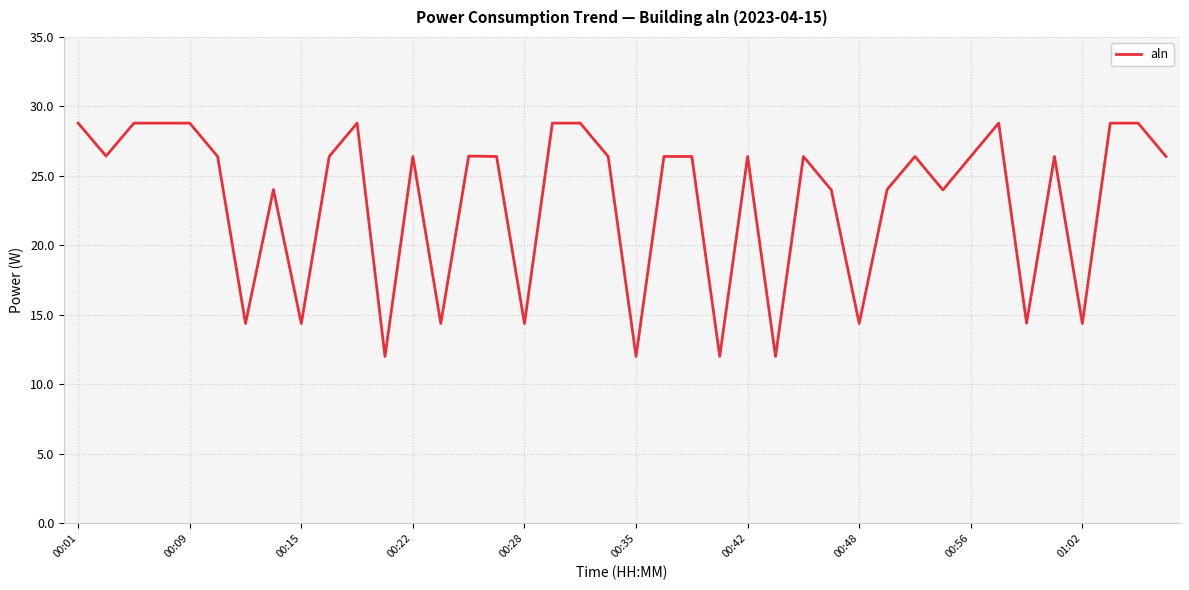

What is the minimum value shown in the chart?

12.0